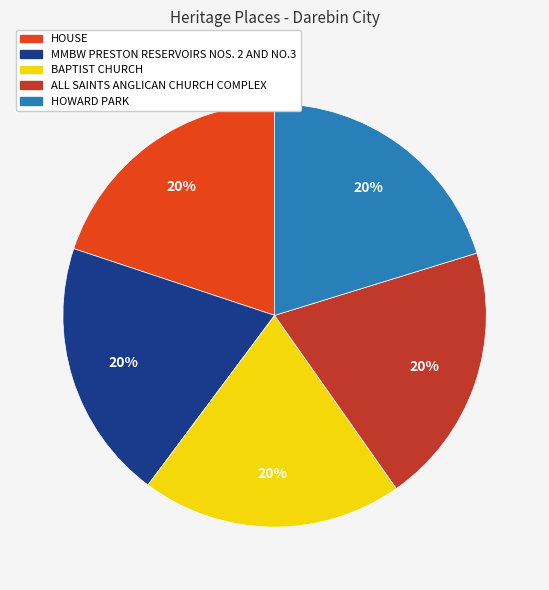

To the nearest percent, what portion does HOUSE represent?

20%